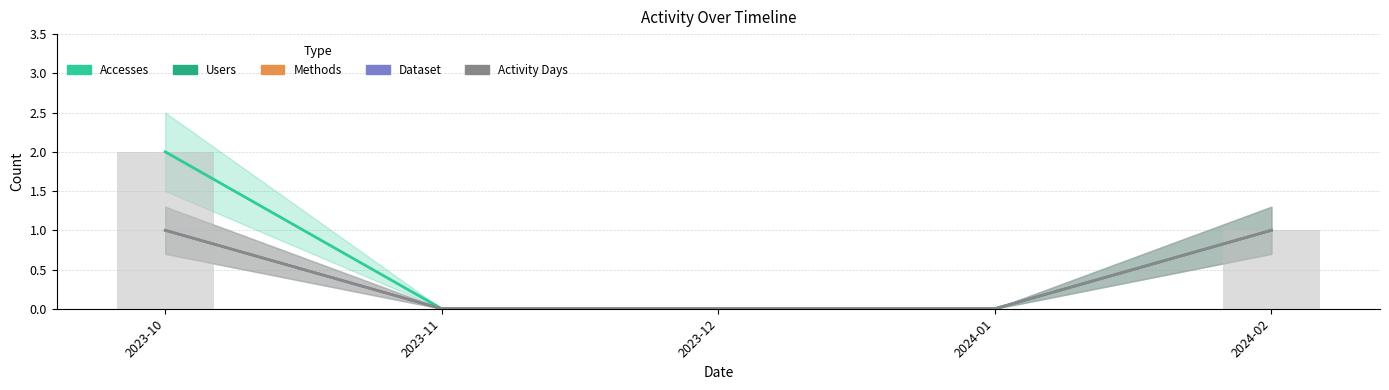

Is it true that Users equals 0 at 2023-11?

False